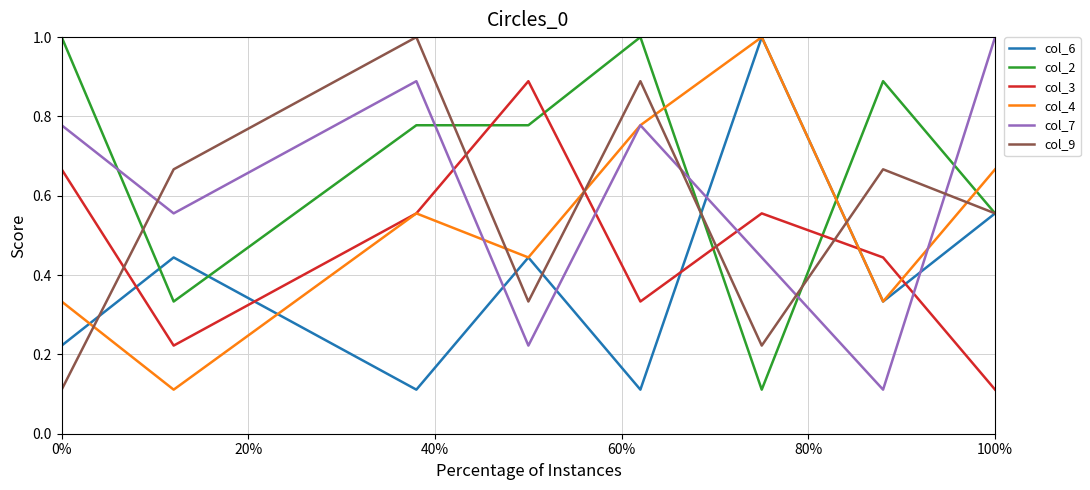

Which series has the largest total across all categories?

col_2